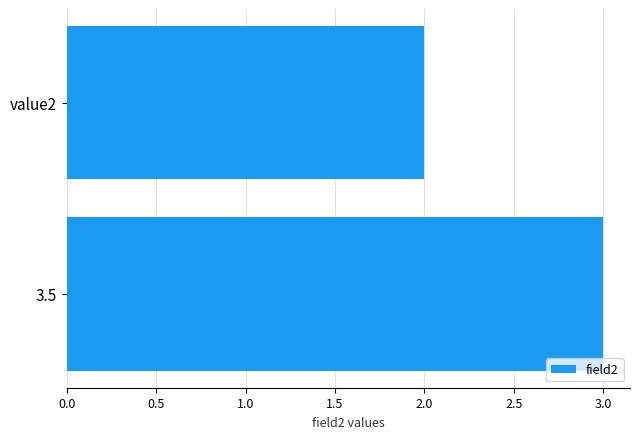

How many data points are less than 3?

1